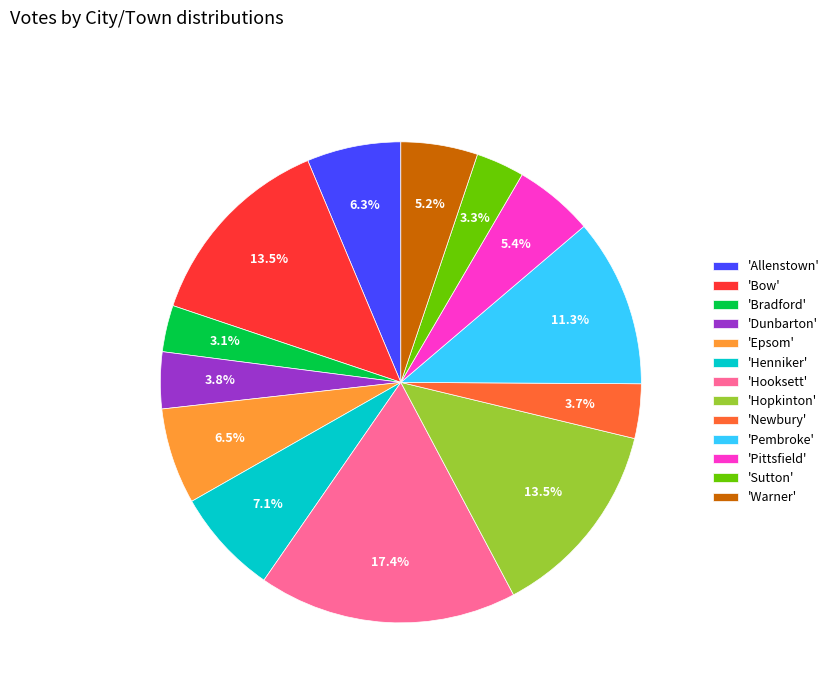

What is the ratio of the value at 'Bradford' to the value at 'Pembroke'?

0.3